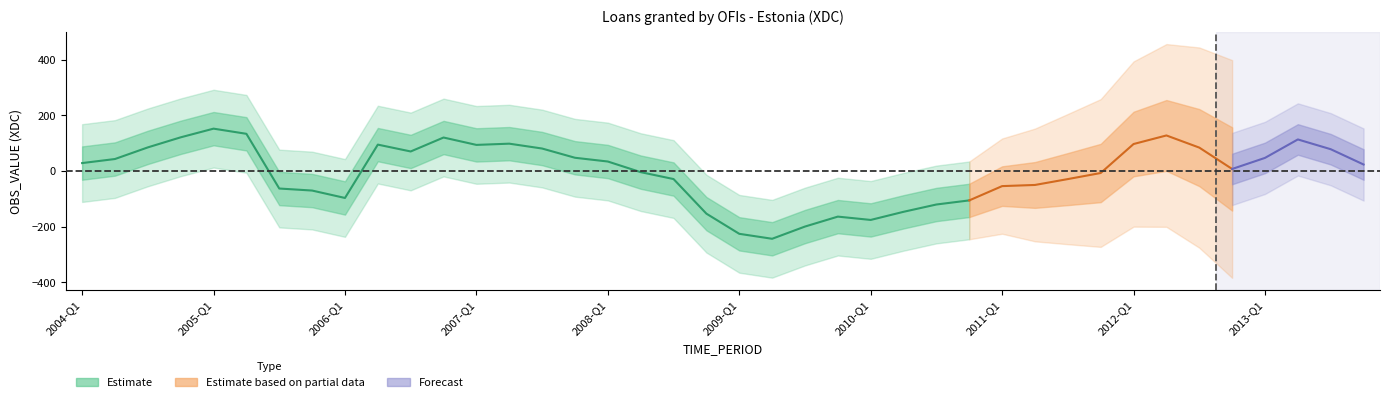

The chart shows a value of -34.7 at 2010-Q1. True or false?

False